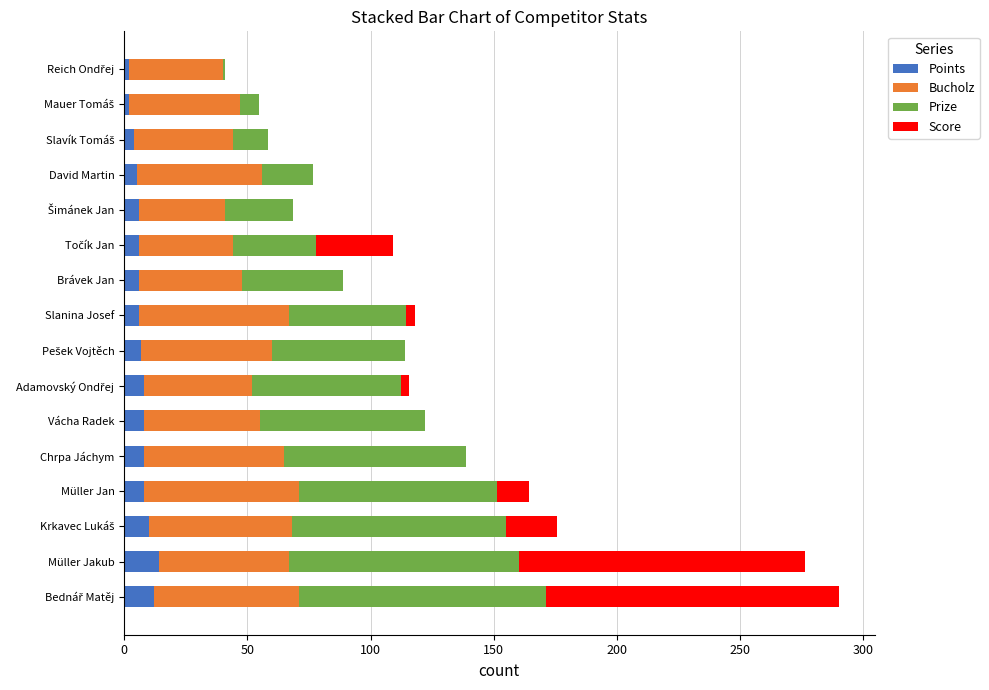

What is the highest value of the Points series?

14.0